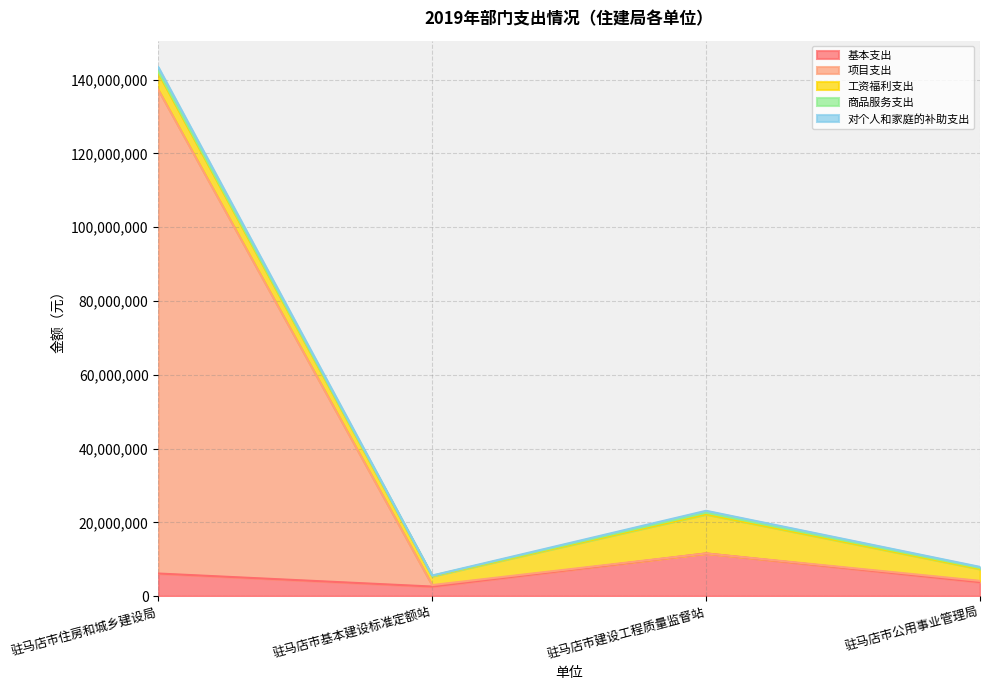

Where is the first local maximum for 商品服务支出?

驻马店市建设工程质量监督站